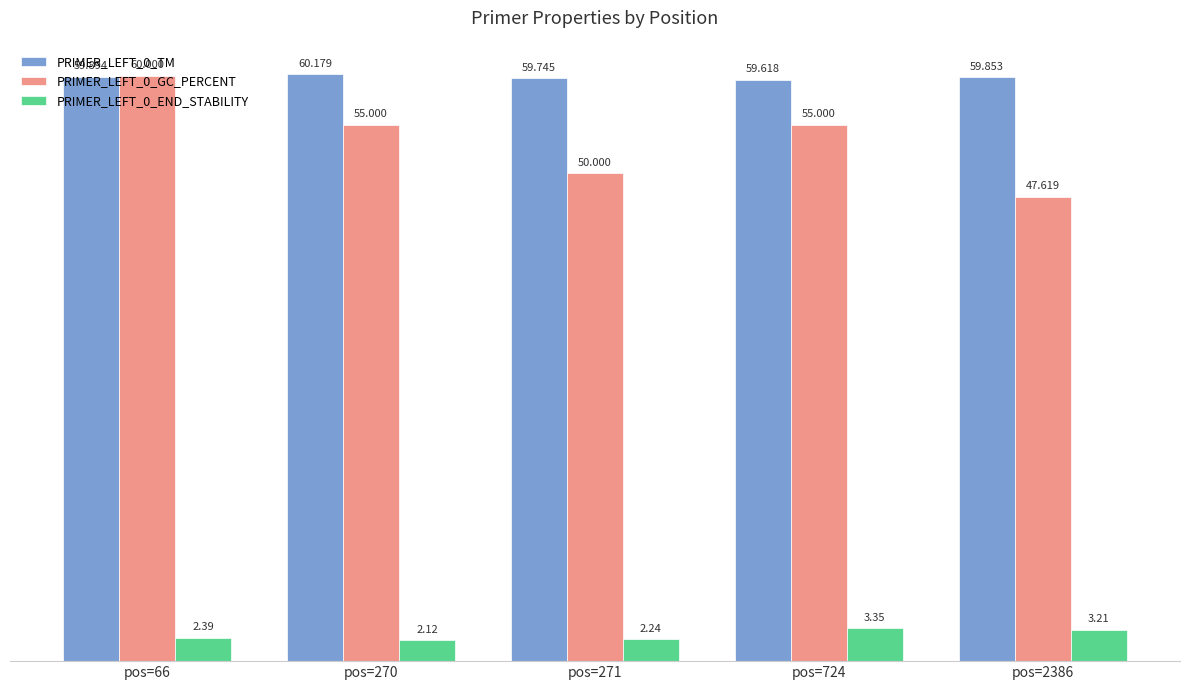

Is the value of PRIMER_LEFT_0_TM at pos=2386 greater than the value of PRIMER_LEFT_0_GC_PERCENT at pos=724?

Yes